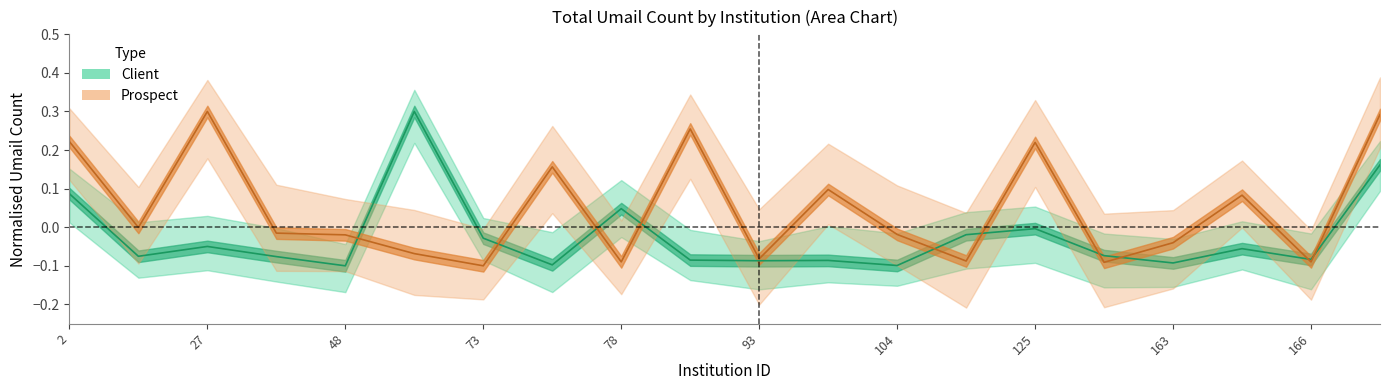

Which series has the largest total across all categories?

Prospect